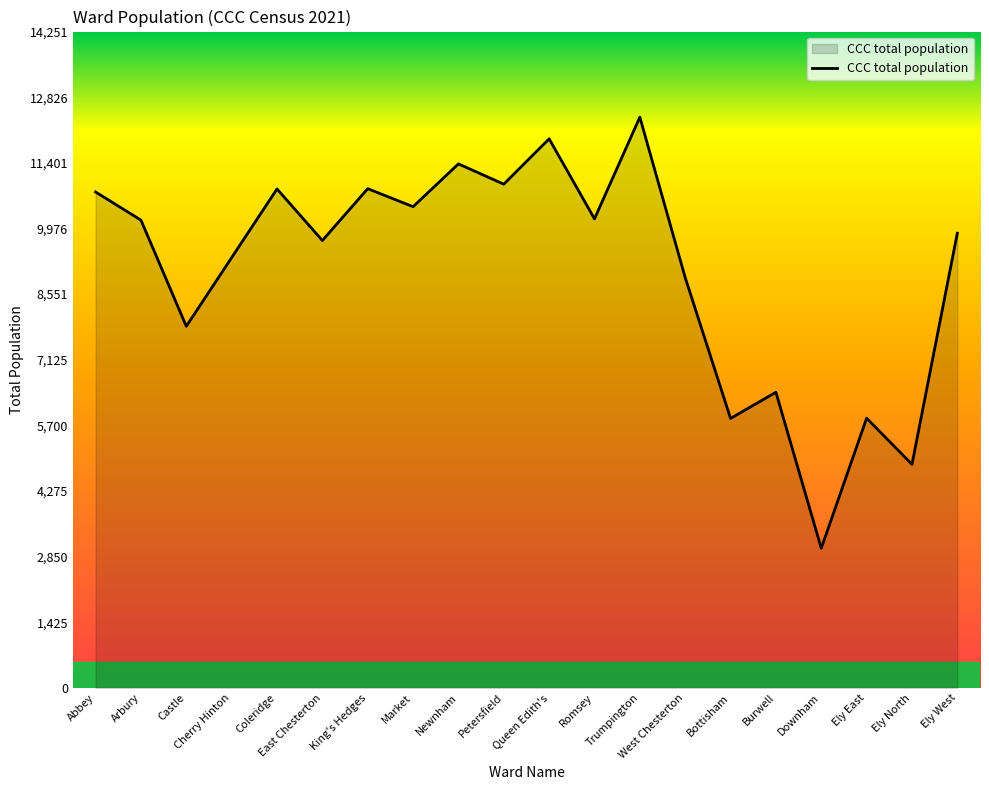

How many lines are shown in the chart?

1